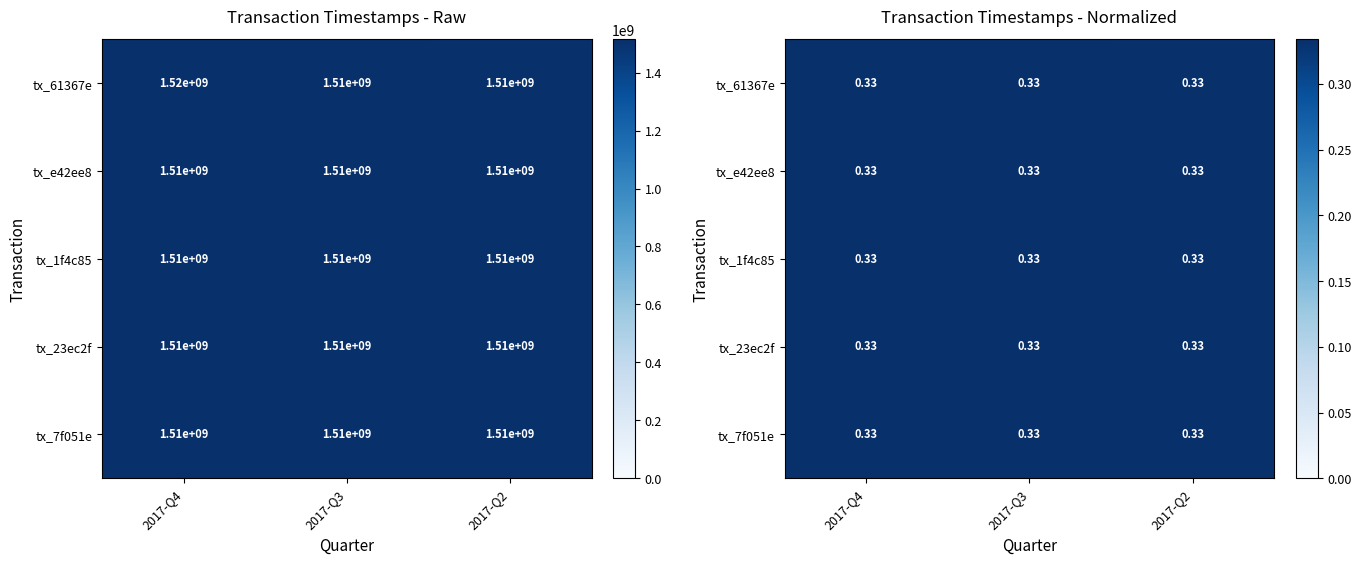

The value of tx_1f4c85 at 2017-Q4 is 0.5. True or false?

False